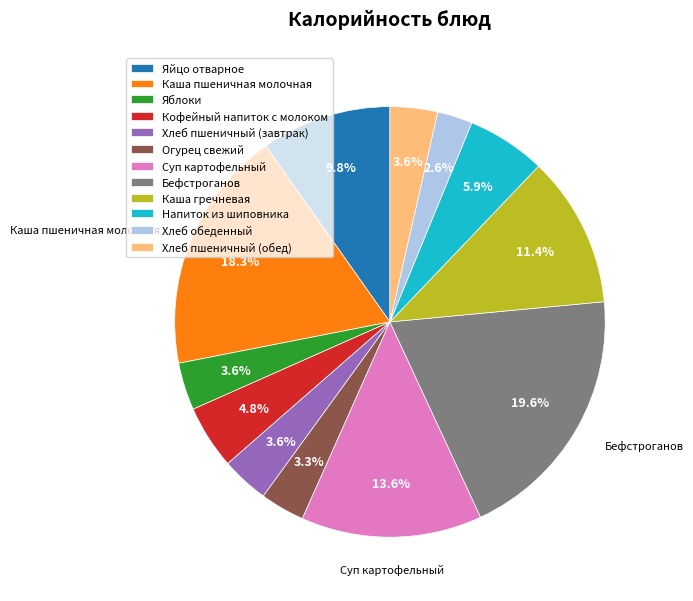

How many segments does this pie chart have?

12